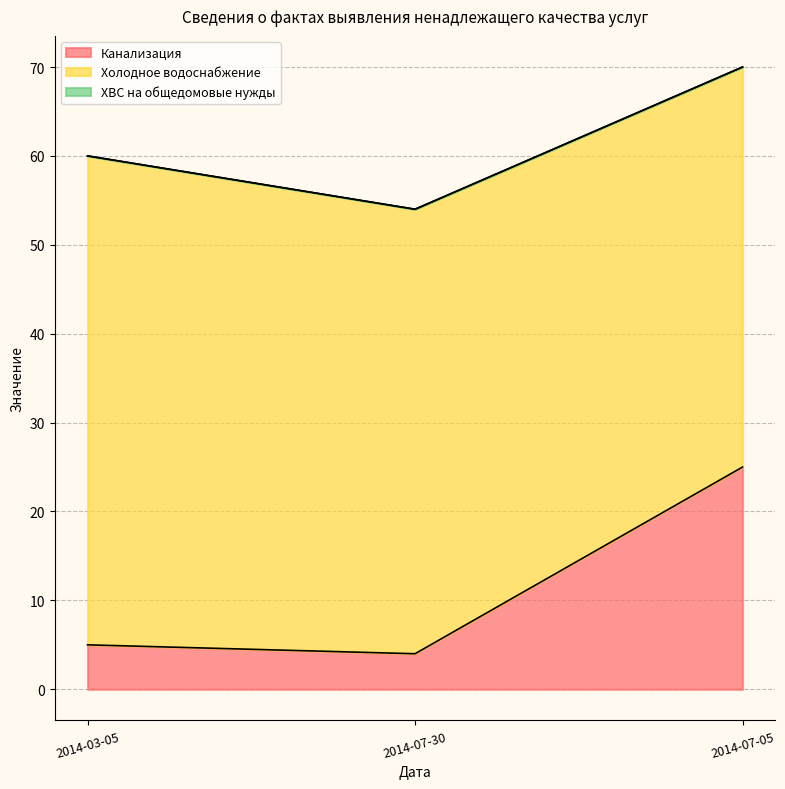

What is the difference between the Холодное водоснабжение values at 2014-07-05 and 2014-07-30?

5